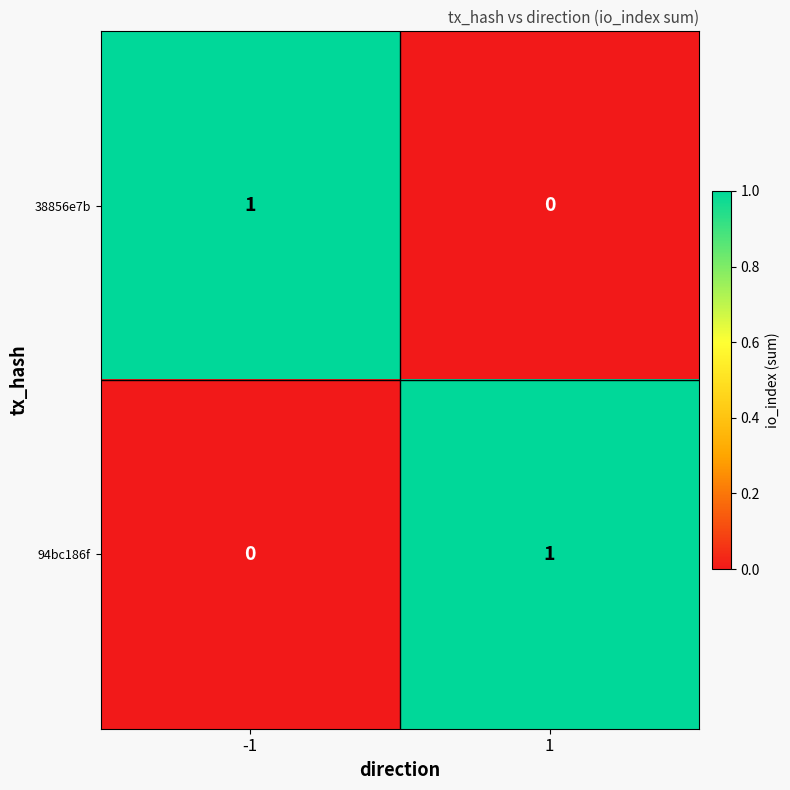

Is the value of 94bc186f at -1 greater than the value of 38856e7b at -1?

No